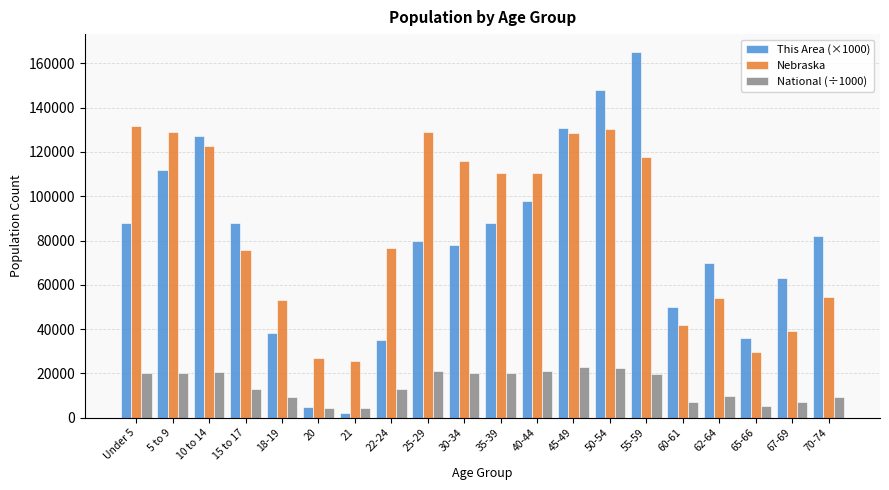

What is the spread (max minus min) of values at 35-39?

90181.4